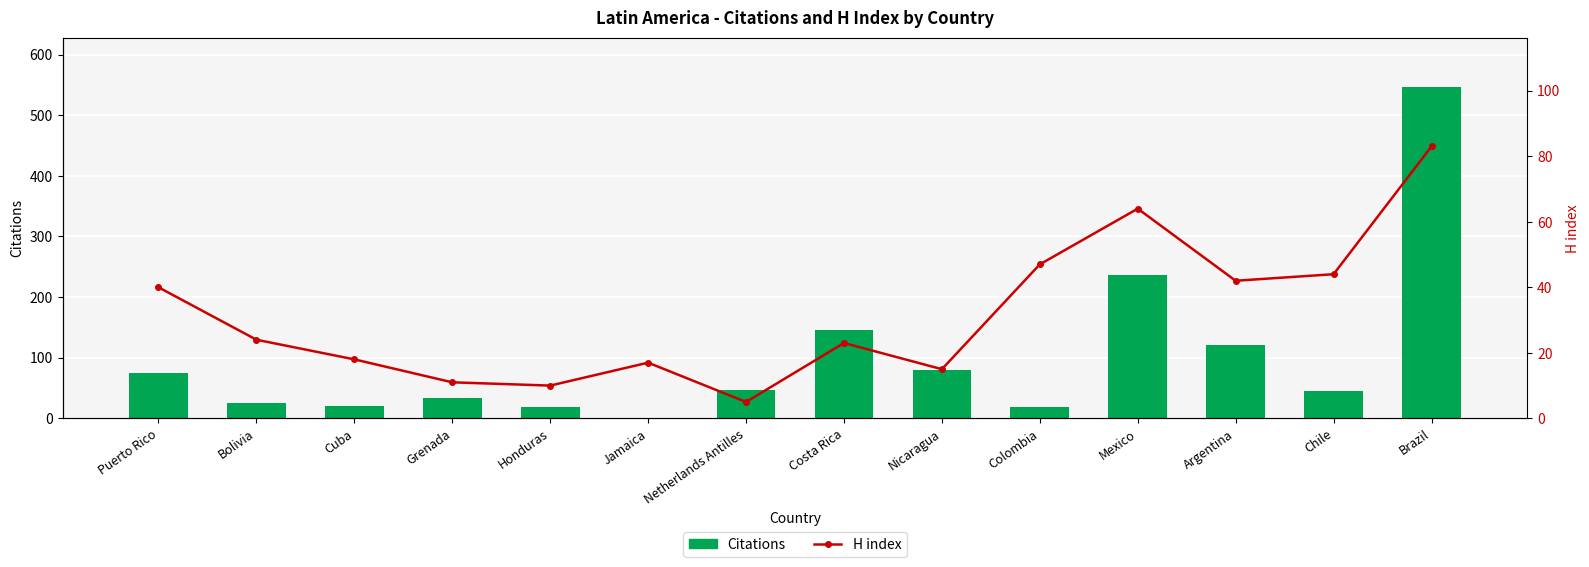

What is the value of the H index bar at the 1st from the left?

40